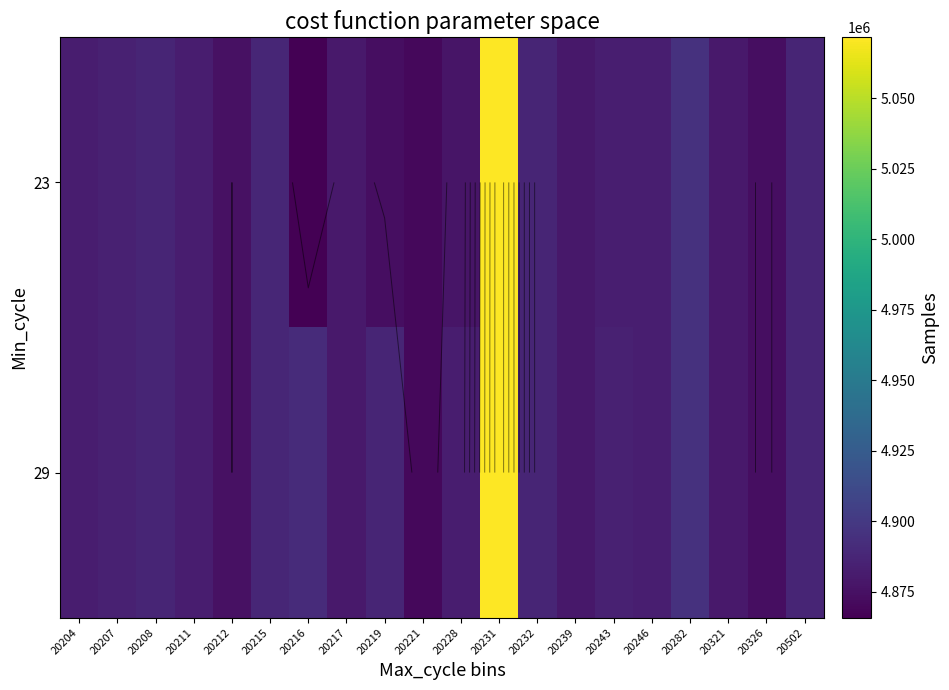

True or false: 23 has a value of 4879449 at 20217.

True